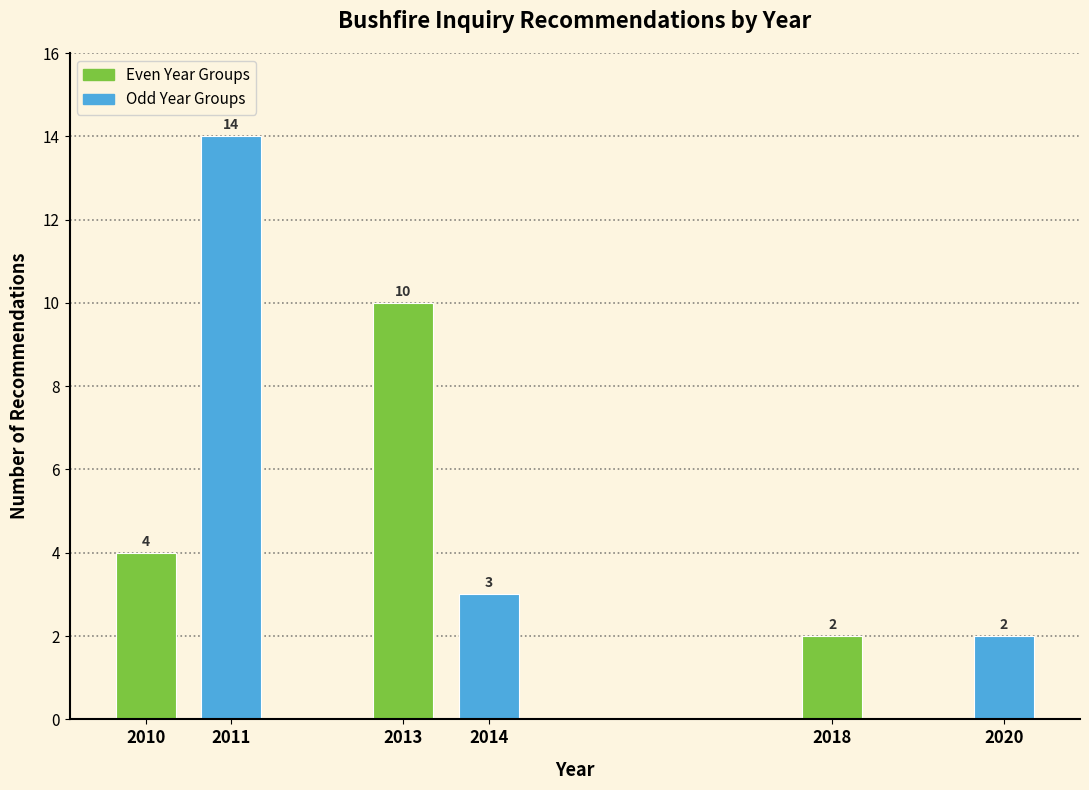

Reading left to right, what are all the values shown in this chart?

4	14	10	3	2	2